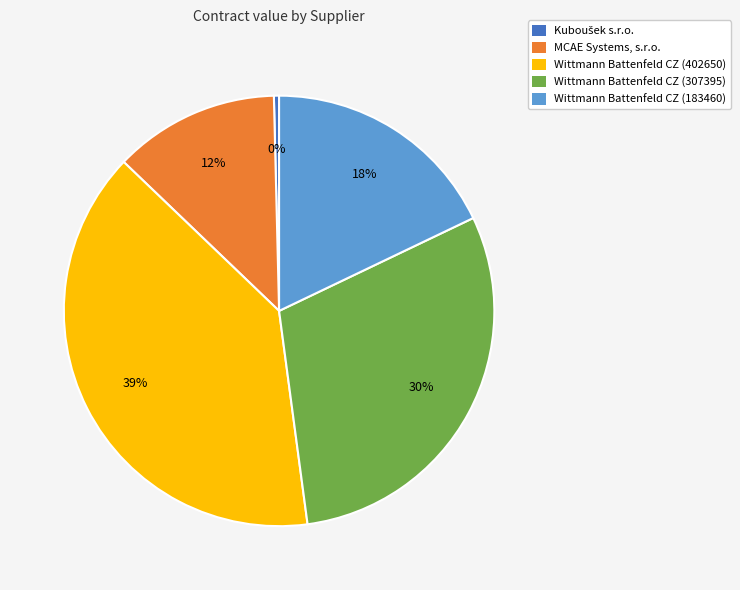

How many slices are in this pie chart?

5